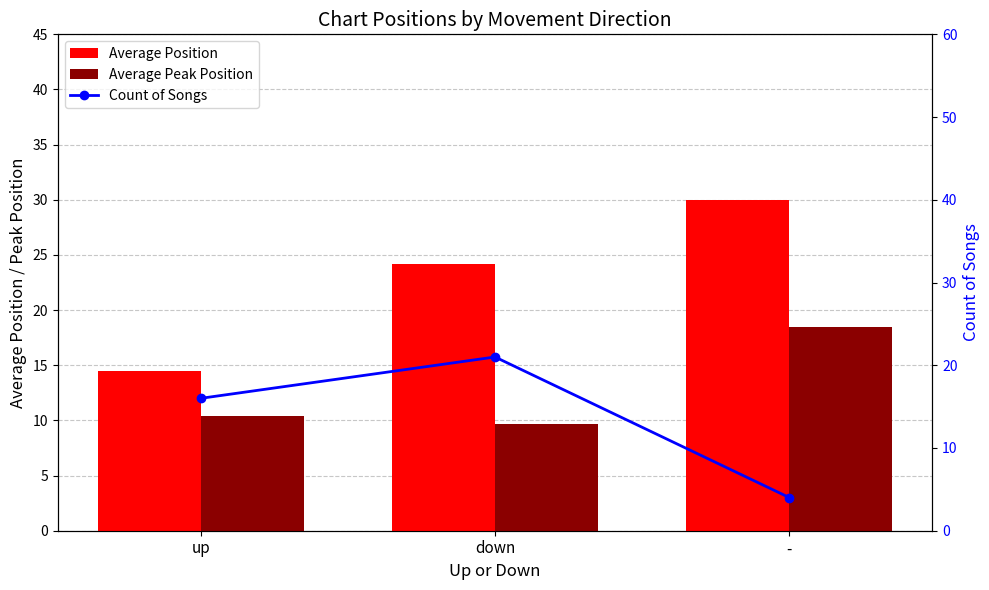

How many data points in Average Position are above 24?

2